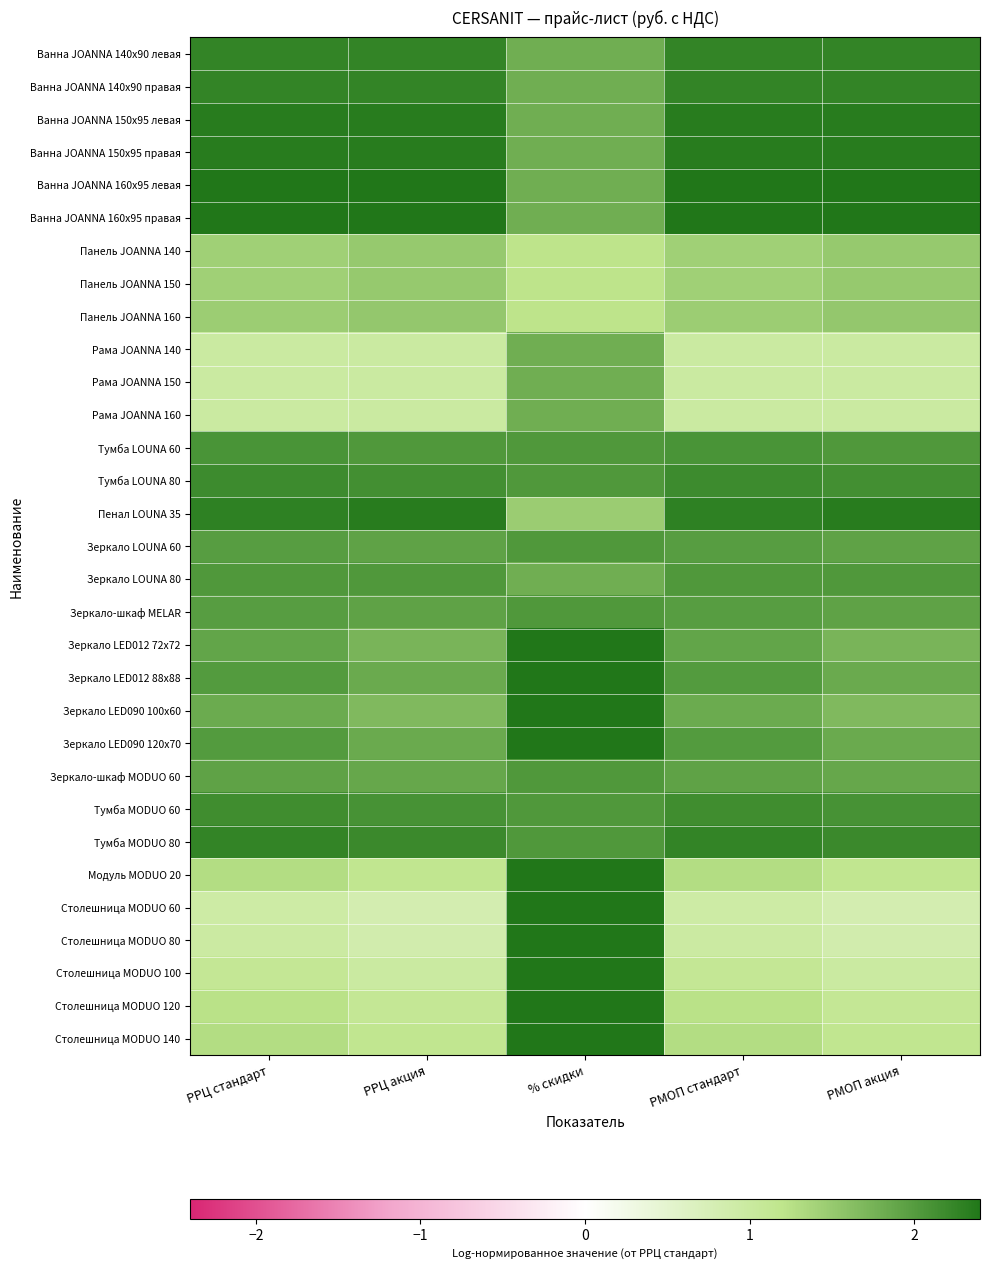

What is the greatest value displayed?

2.4